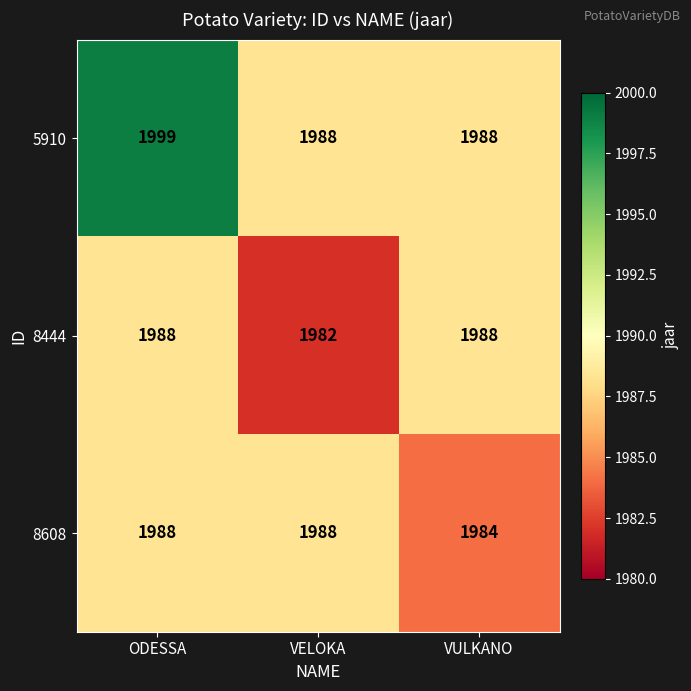

Reading left to right, extract all data points from this chart.

5910: ODESSA=1999	VELOKA=1988	VULKANO=1988
8444: ODESSA=1988	VELOKA=1982	VULKANO=1988
8608: ODESSA=1988	VELOKA=1988	VULKANO=1984